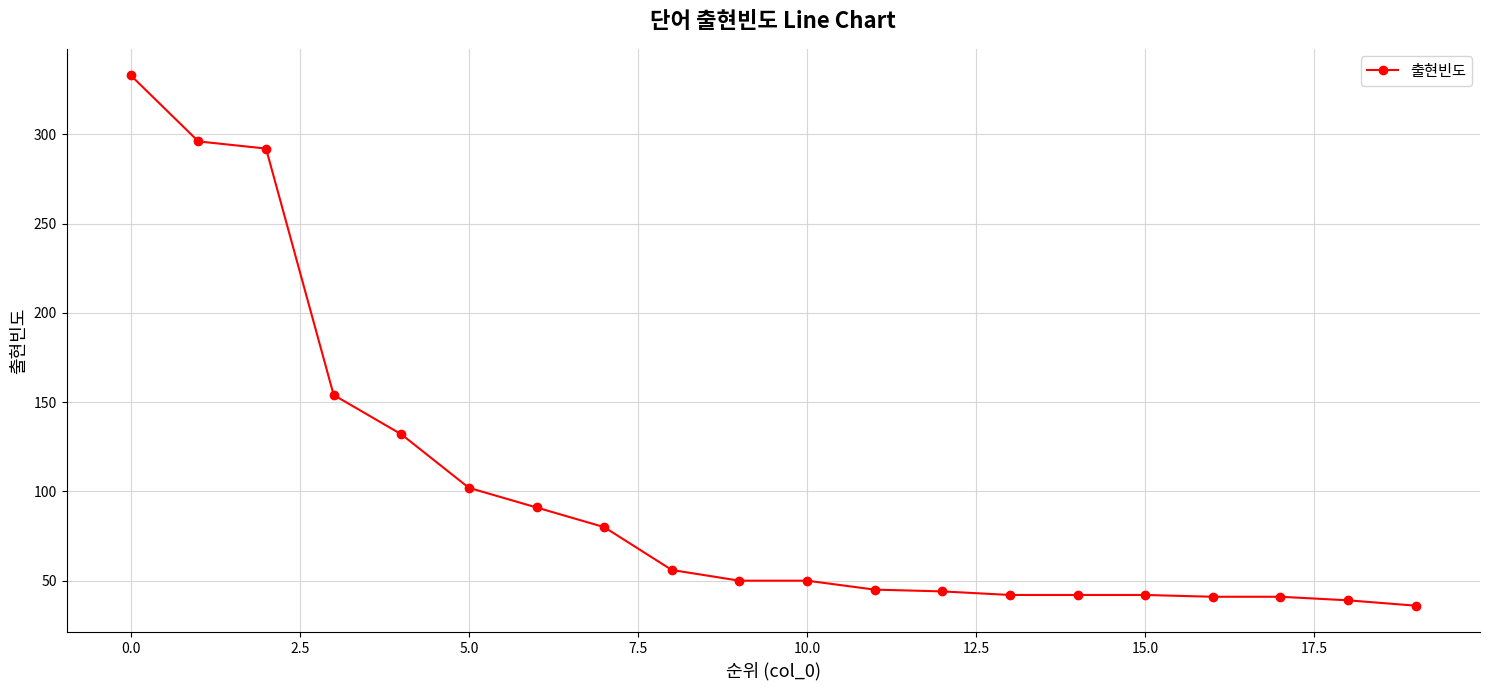

What is the value of the 4th point from the left?

154